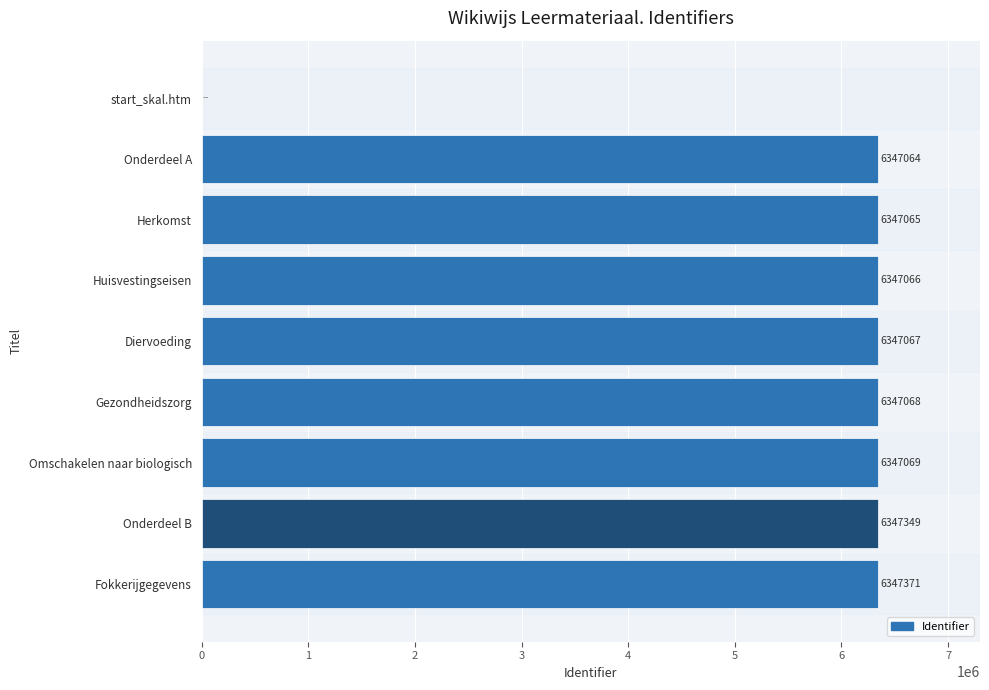

Which label corresponds to the largest value in the chart?

Fokkerijgegevens